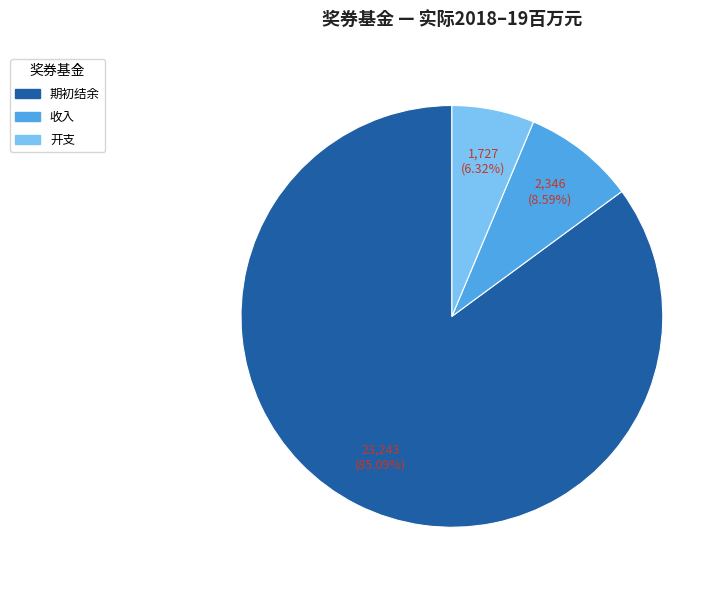

What is the majority slice?

期初结余